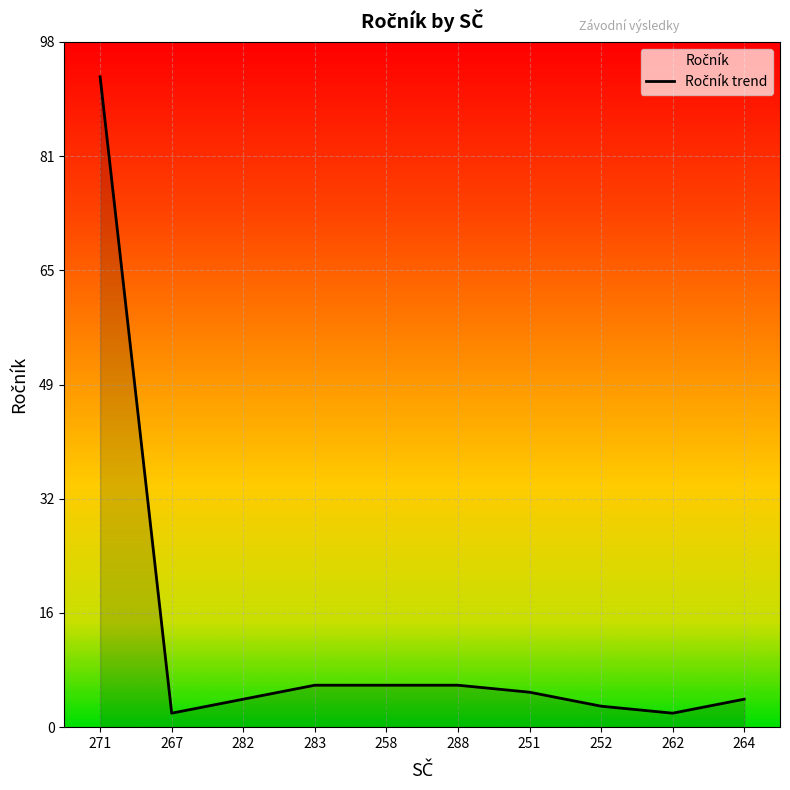

What position from the left is 264?

10